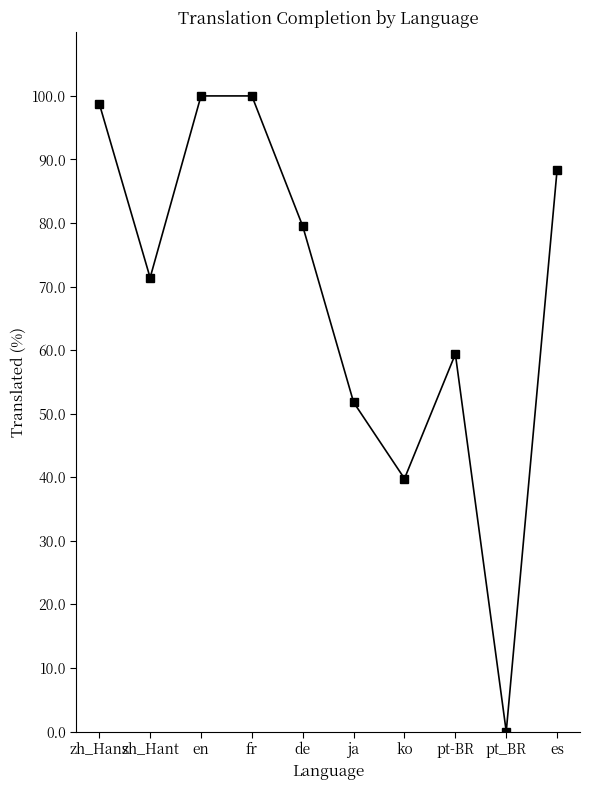

The value at fr is 24.9. True or false?

False